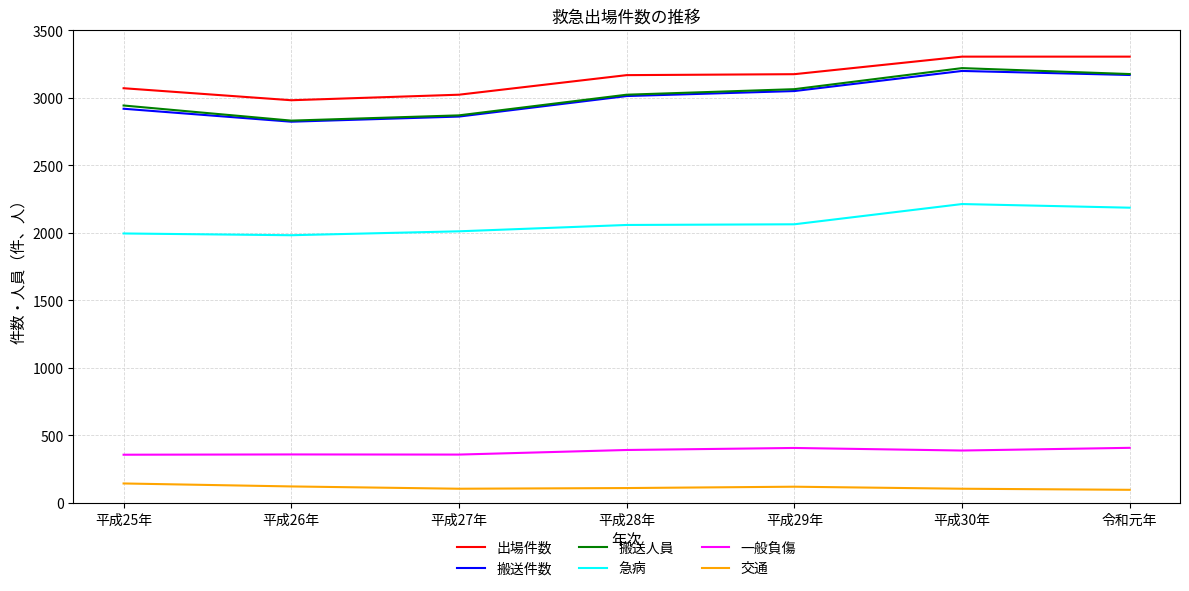

Which series has the widest spread of values?

搬送人員